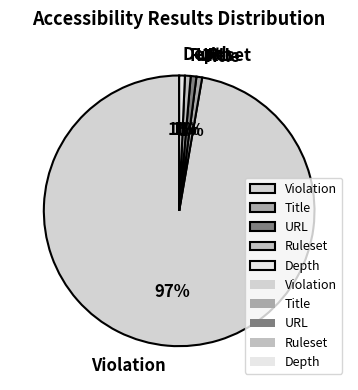

Which slice is the largest?

Violation